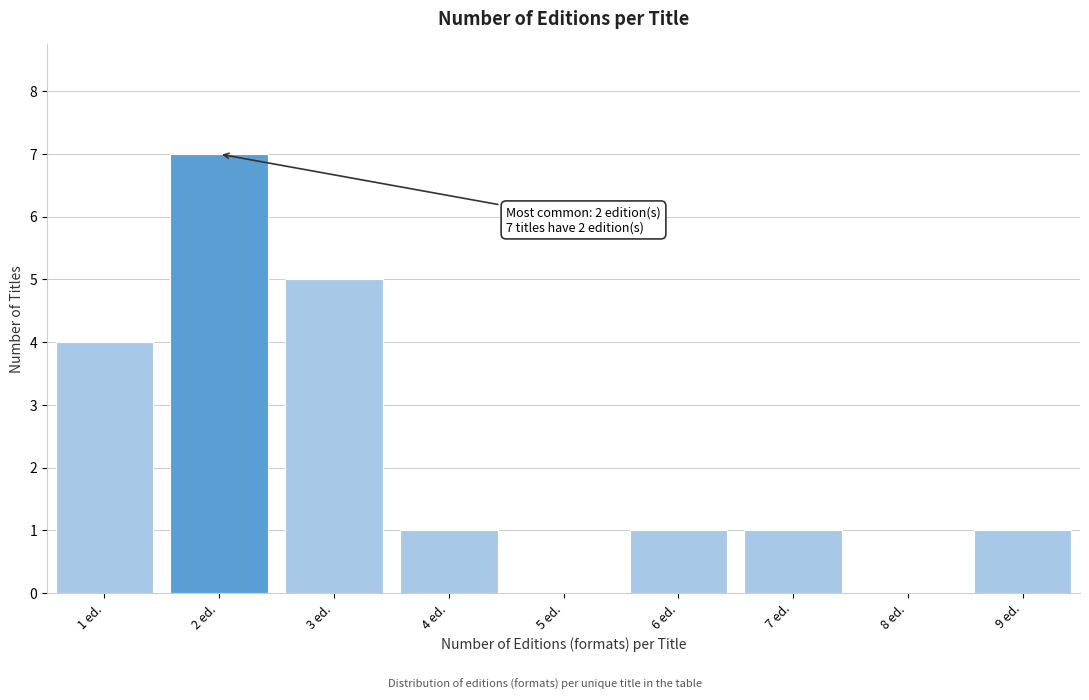

Reading right to left, what are all the values shown in this chart?

9 ed.=1	8 ed.=0	7 ed.=1	6 ed.=1	5 ed.=0	4 ed.=1	3 ed.=5	2 ed.=7	1 ed.=4